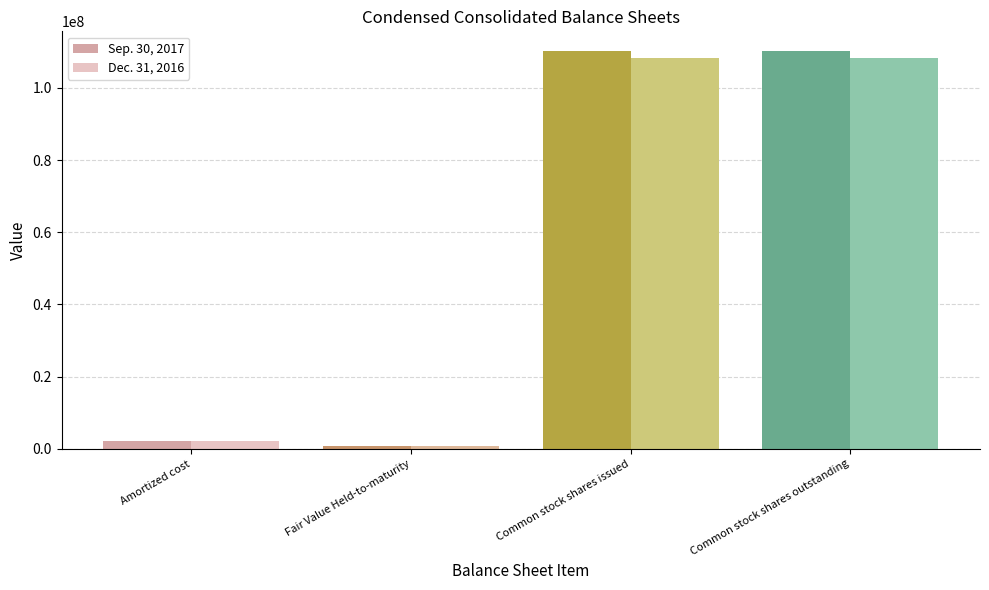

Which series has the widest spread of values?

Sep. 30, 2017